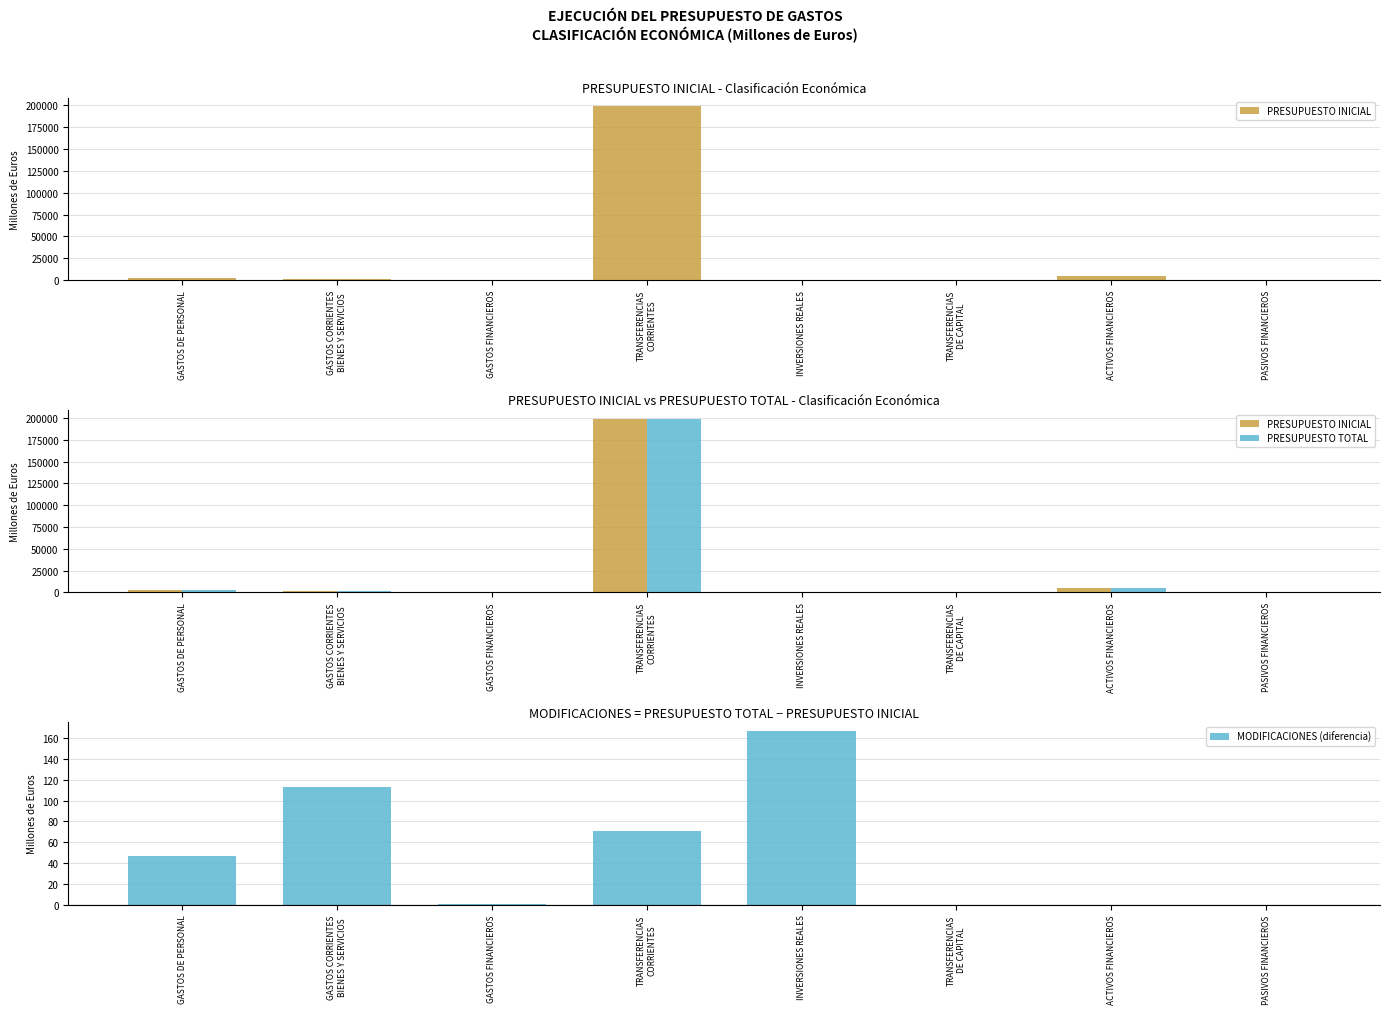

Which series has the largest total across all categories?

PRESUPUESTO TOTAL